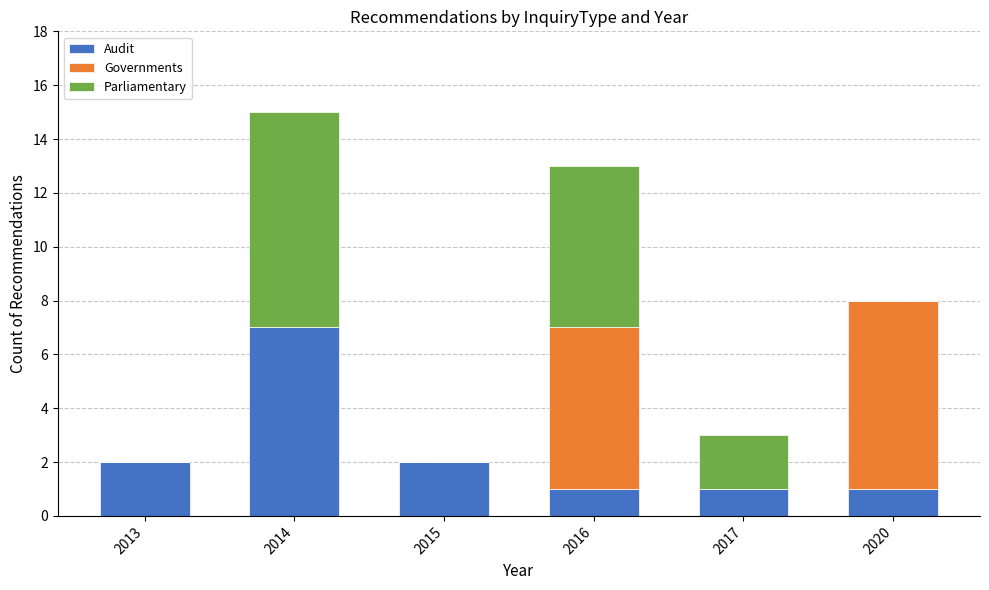

The value of Audit at 2013 is 1. True or false?

False